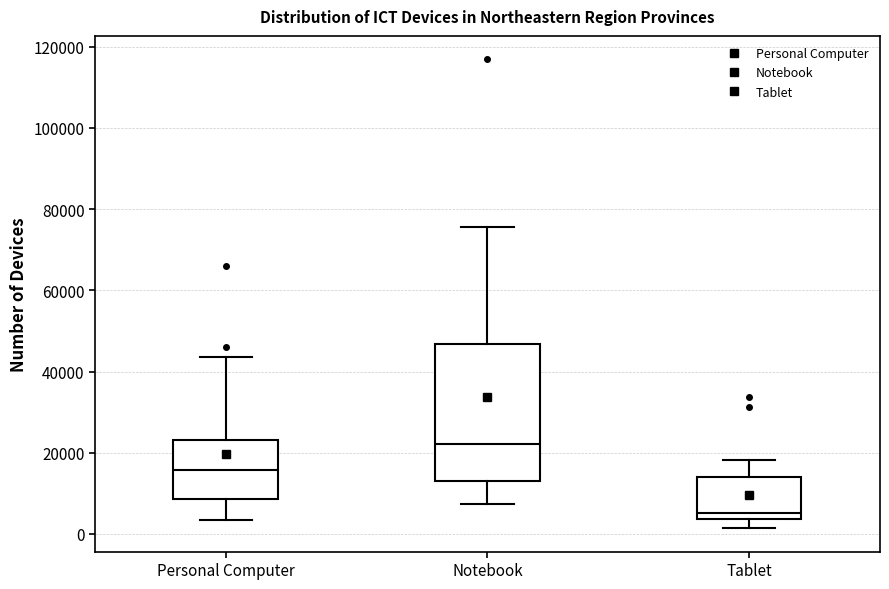

Which box is the tallest, from its lower edge to its upper edge?

Notebook